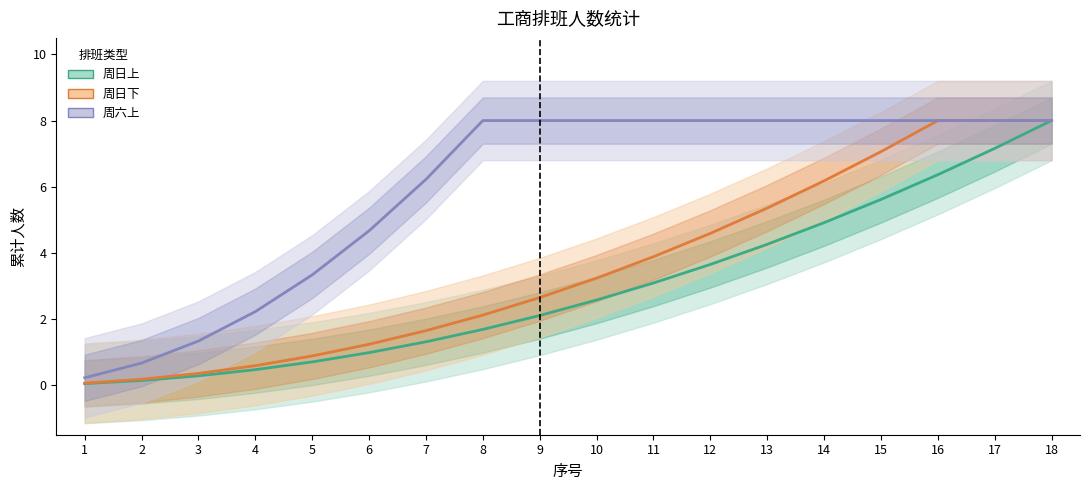

At which category is the sum across all series the highest?

18